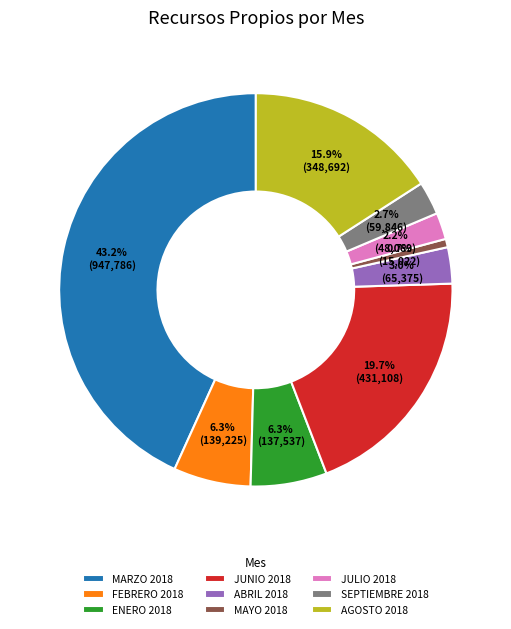

What is the largest slice in the pie chart?

MARZO 2018